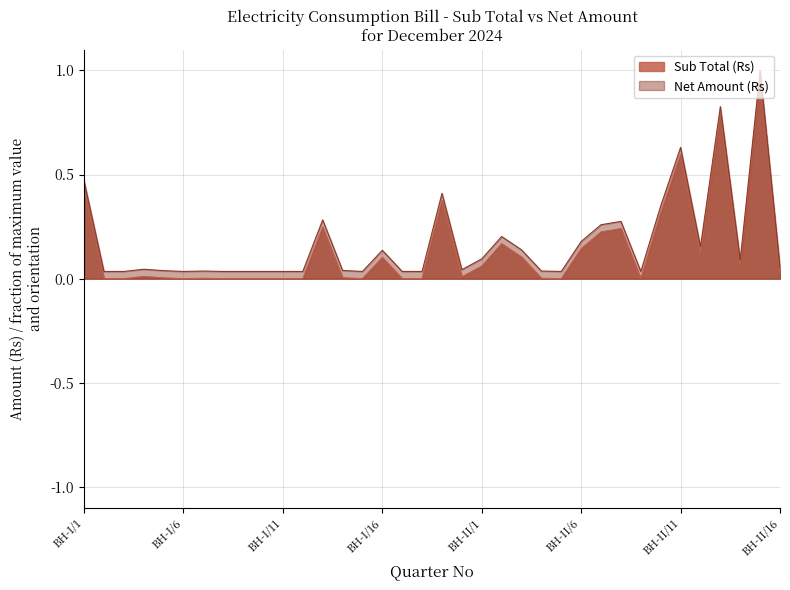

What are all the series names shown in the legend?

Sub Total (Rs), Net Amount (Rs)